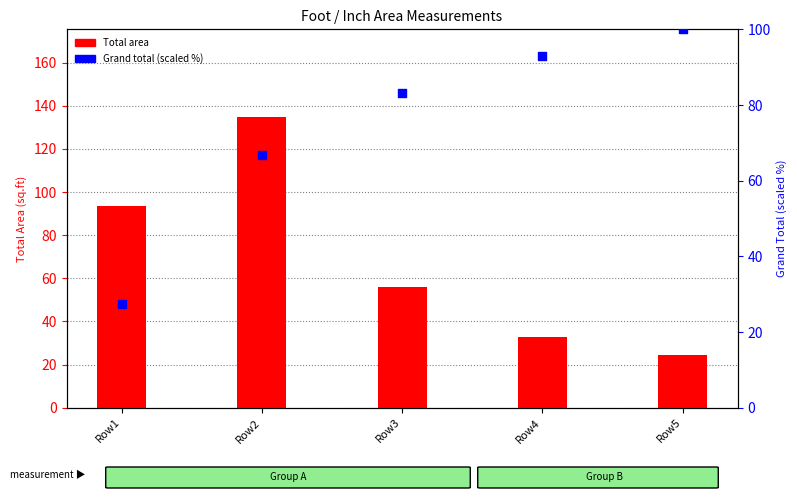

What are all the series names shown in the legend?

Total area, Grand total (scaled)